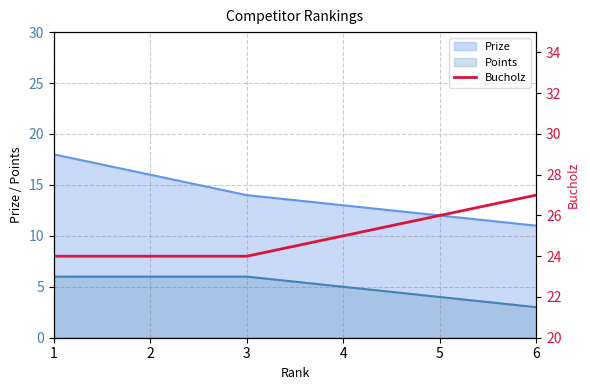

True or false: Points and Prize intersect in this chart.

False